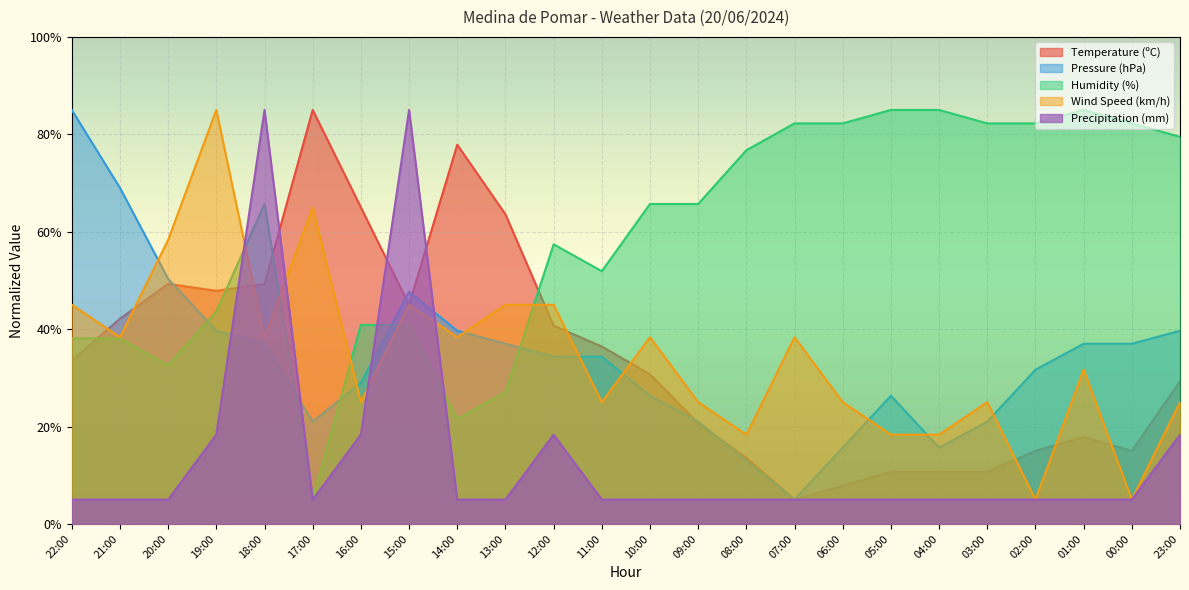

Between which two adjacent categories do Pressure (hPa) and Wind Speed (km/h) first intersect?

21:00 and 20:00